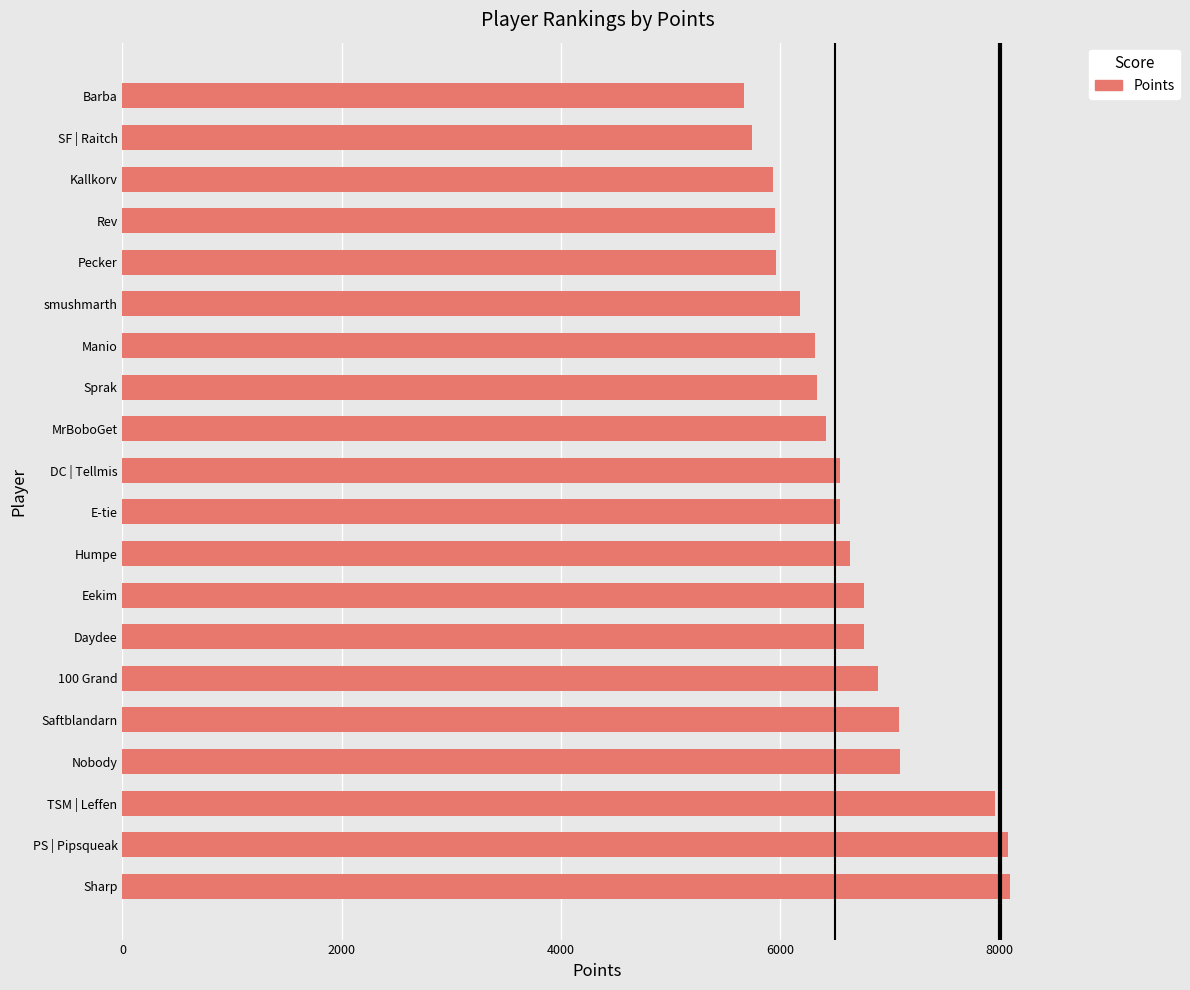

Is it true that the value at Pecker is 8162?

False